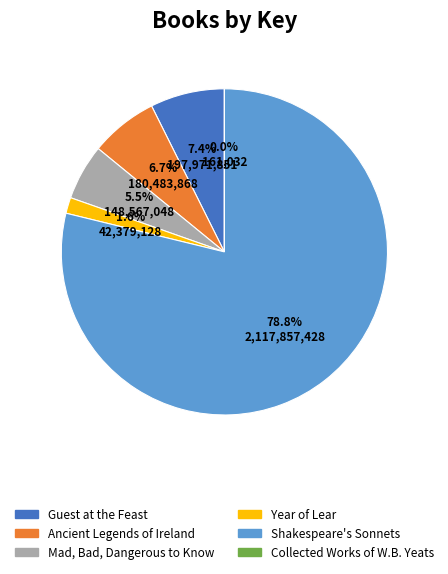

Is Guest at the Feast the majority of the pie?

No